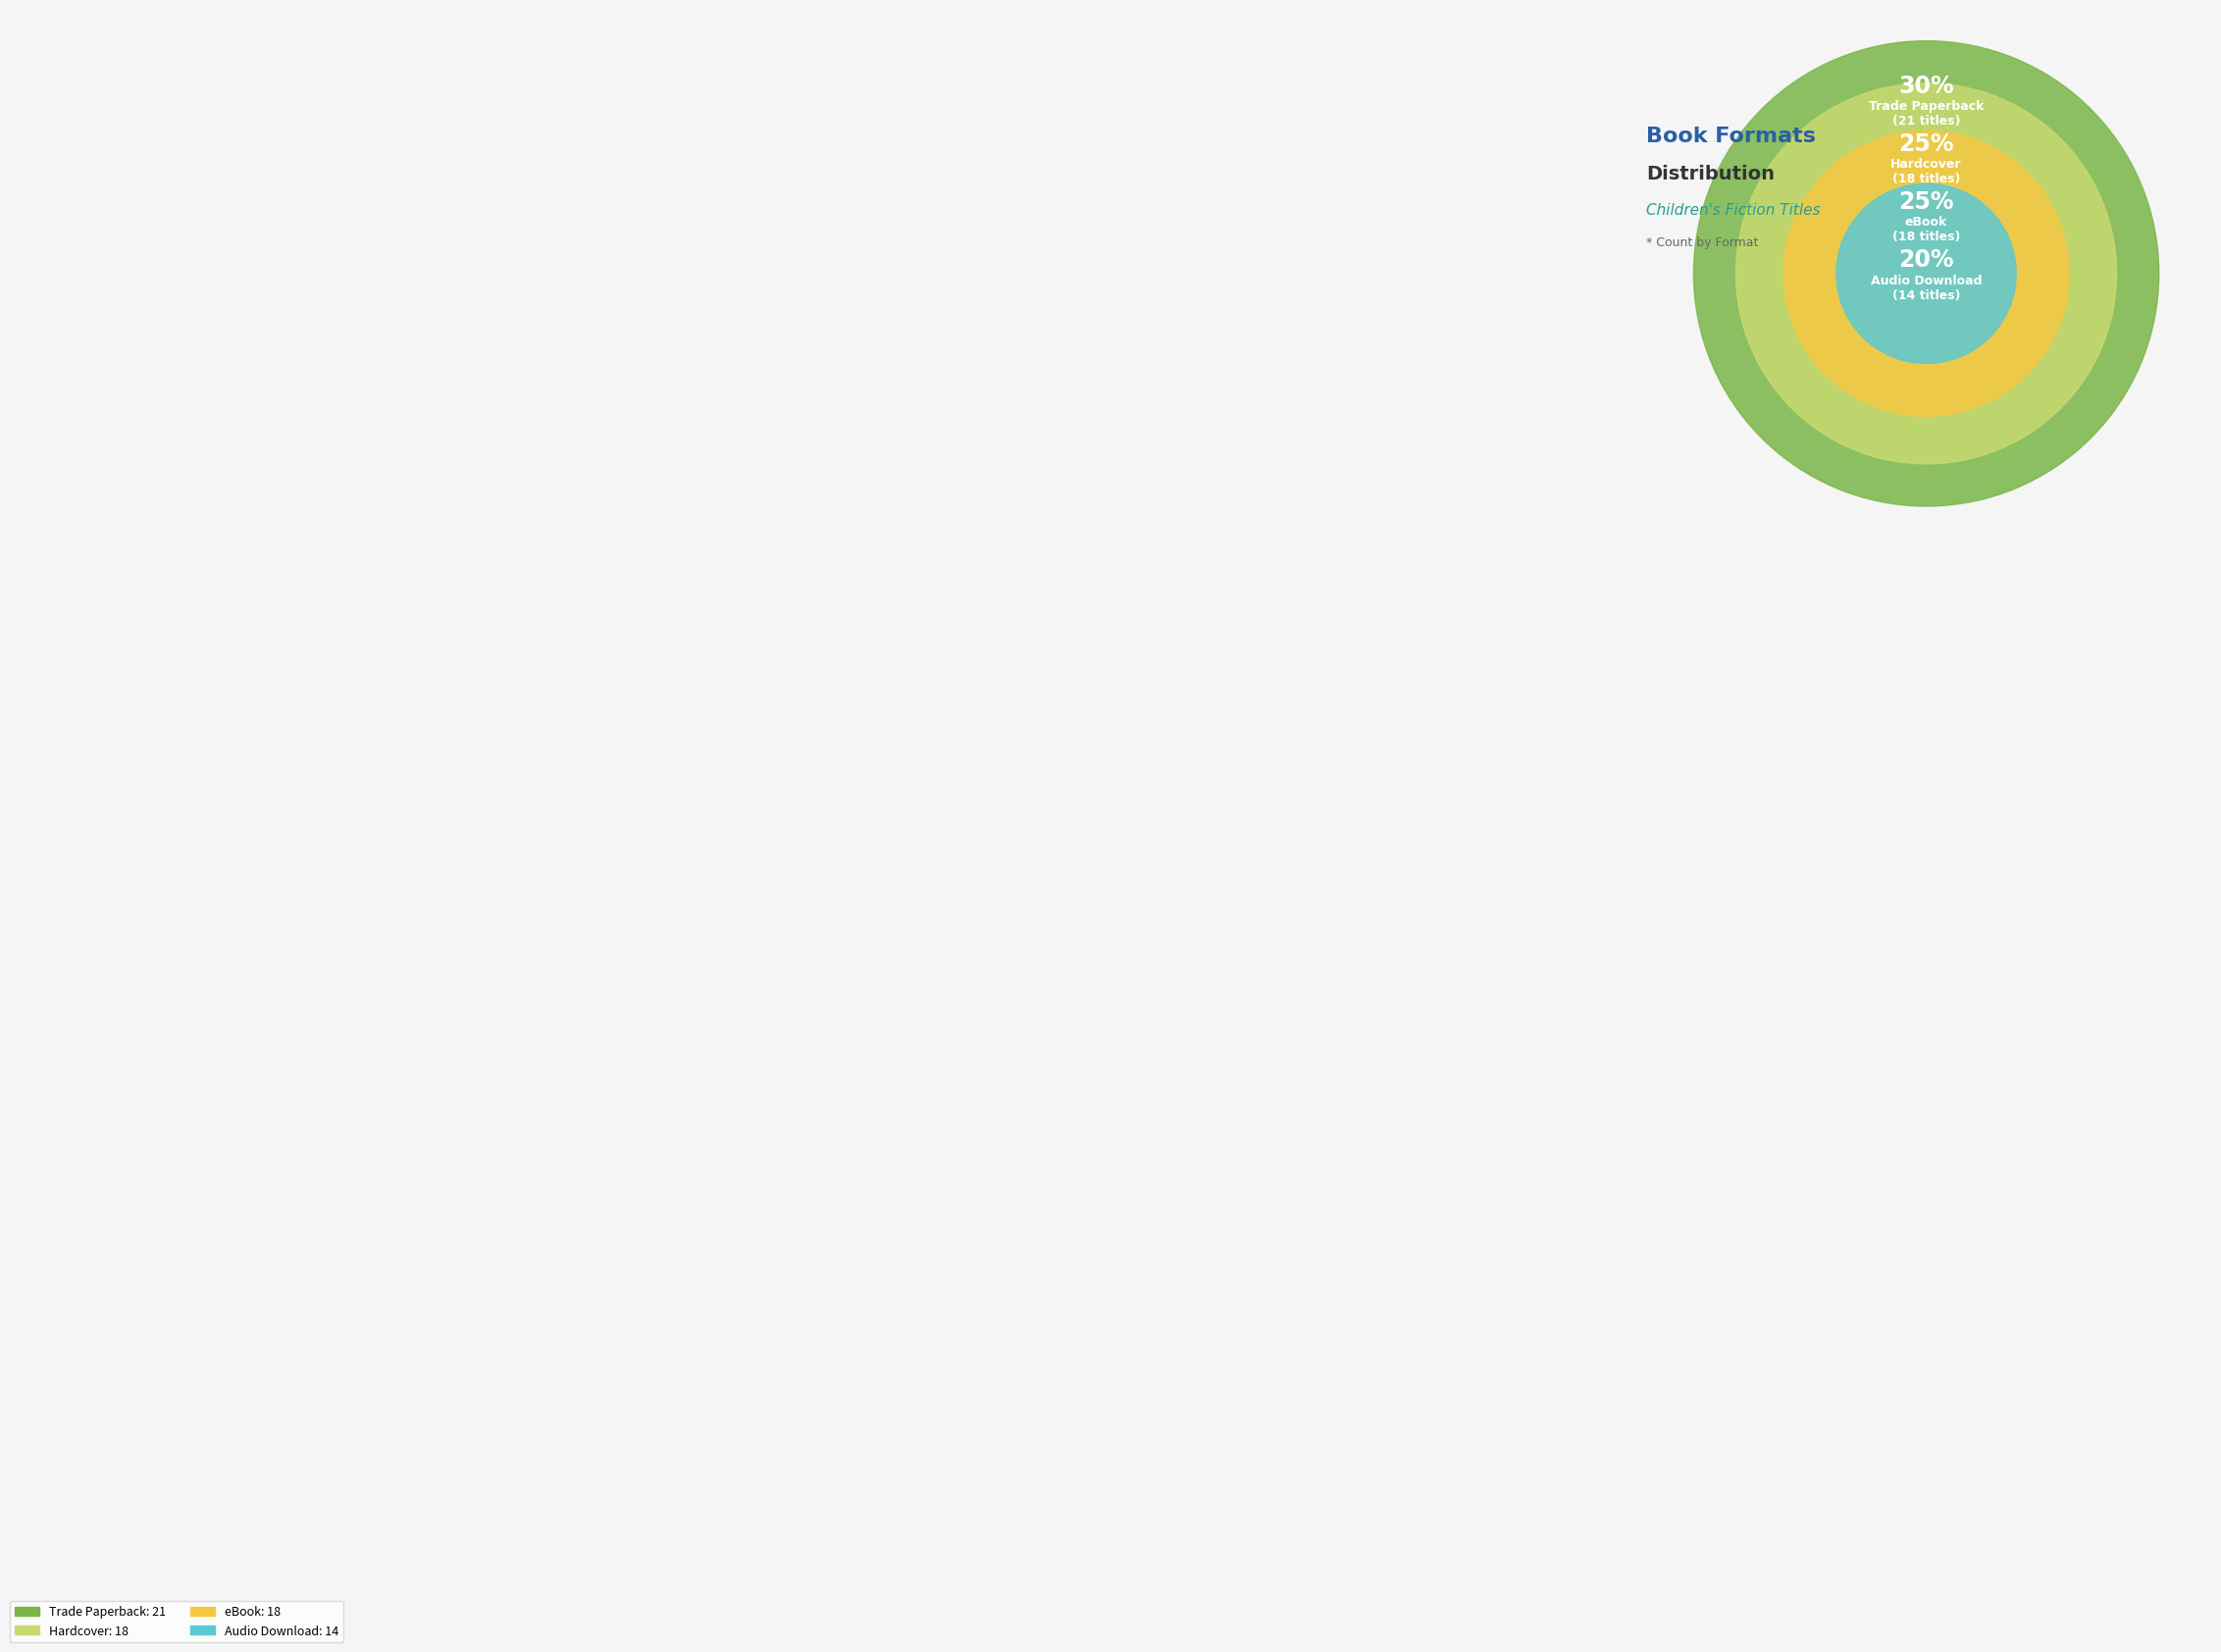

What is the ratio of the value at Audio Download to the value at Trade Paperback?

0.7